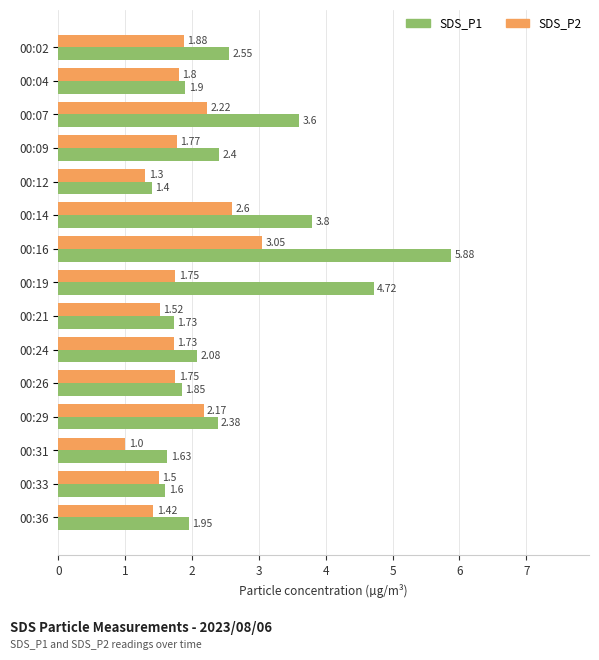

Which series has the widest spread of values?

SDS_P1